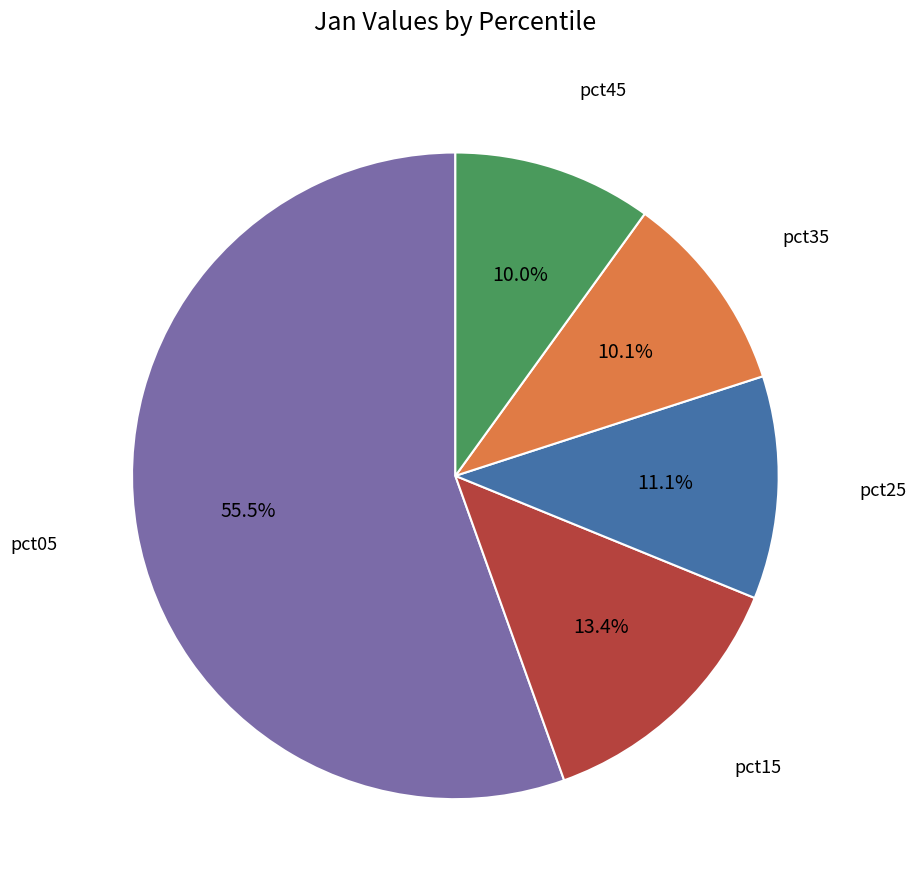

How many slices are in this pie chart?

5